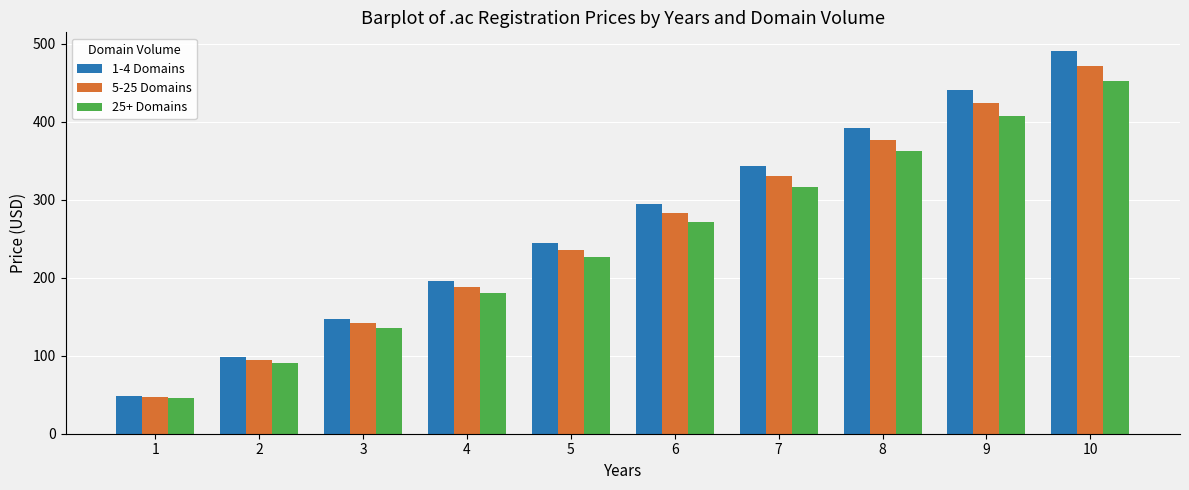

Which series has the widest spread of values?

1-4 Domains